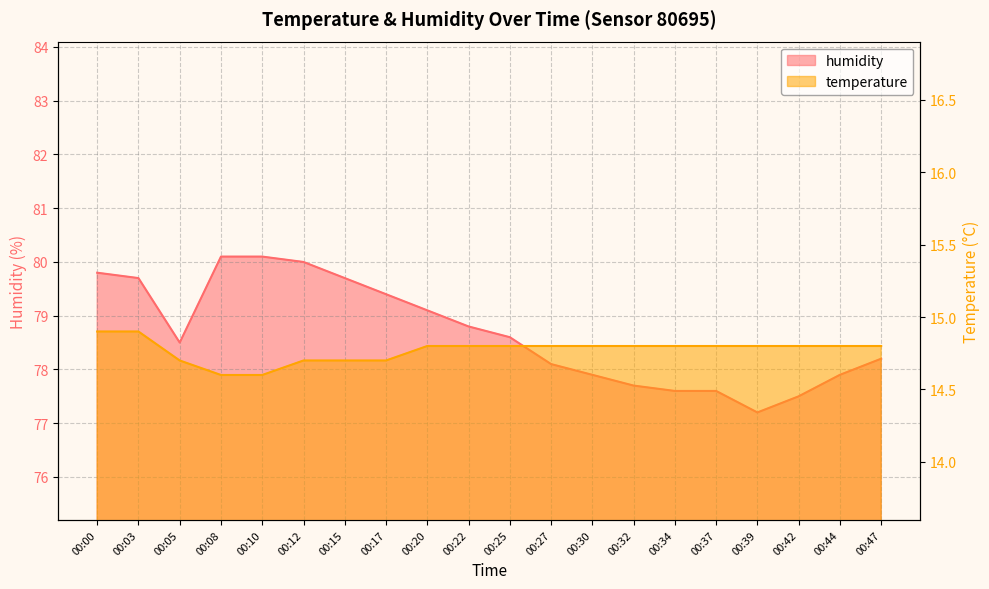

Rank the series by their average value, from highest to lowest.

humidity, temperature